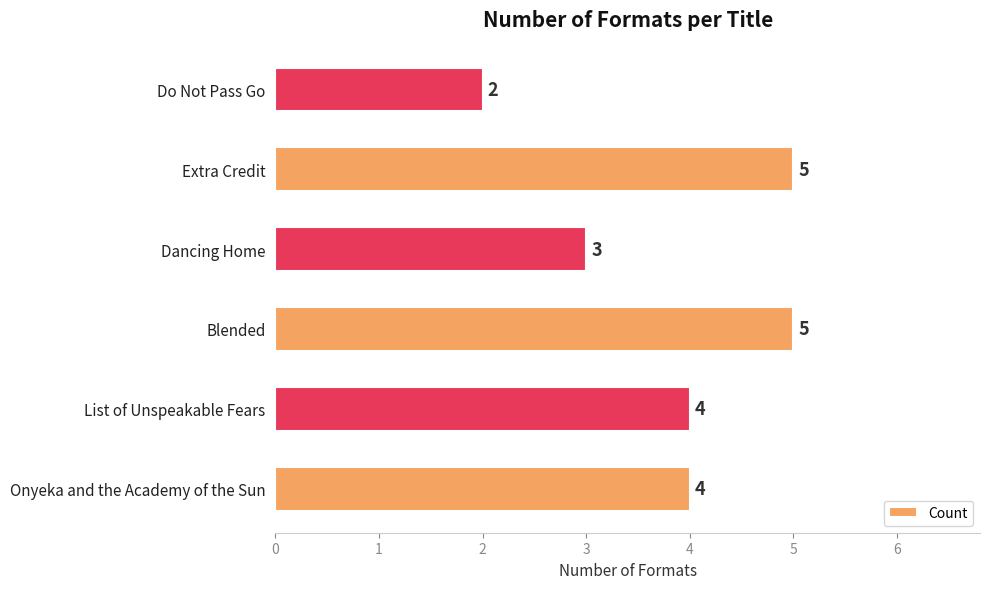

At which label is the value closest to 3?

Dancing Home